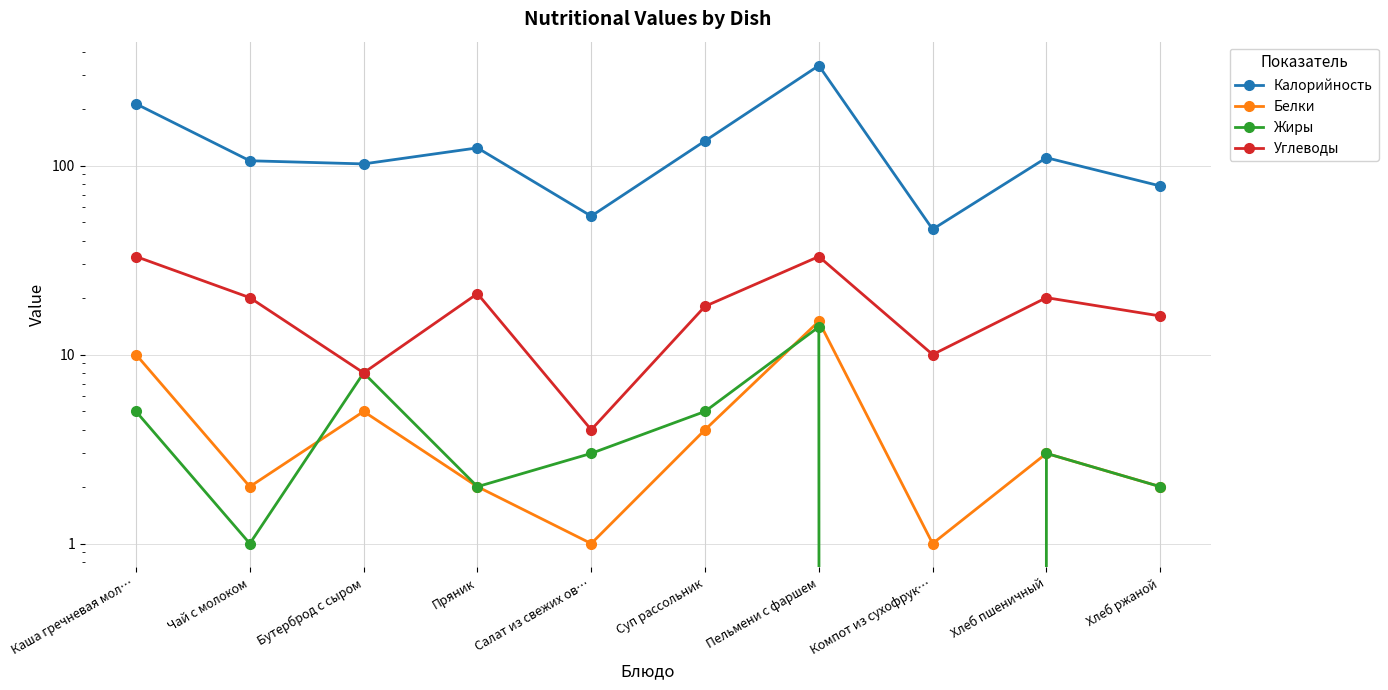

What is the label of the 4th point from the right?

Пельмени с фаршем